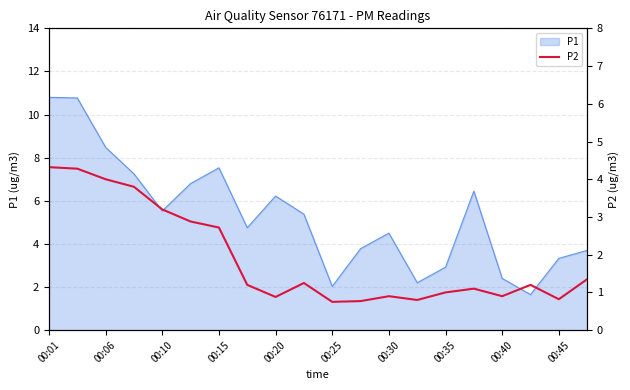

How many values are below 1?

7